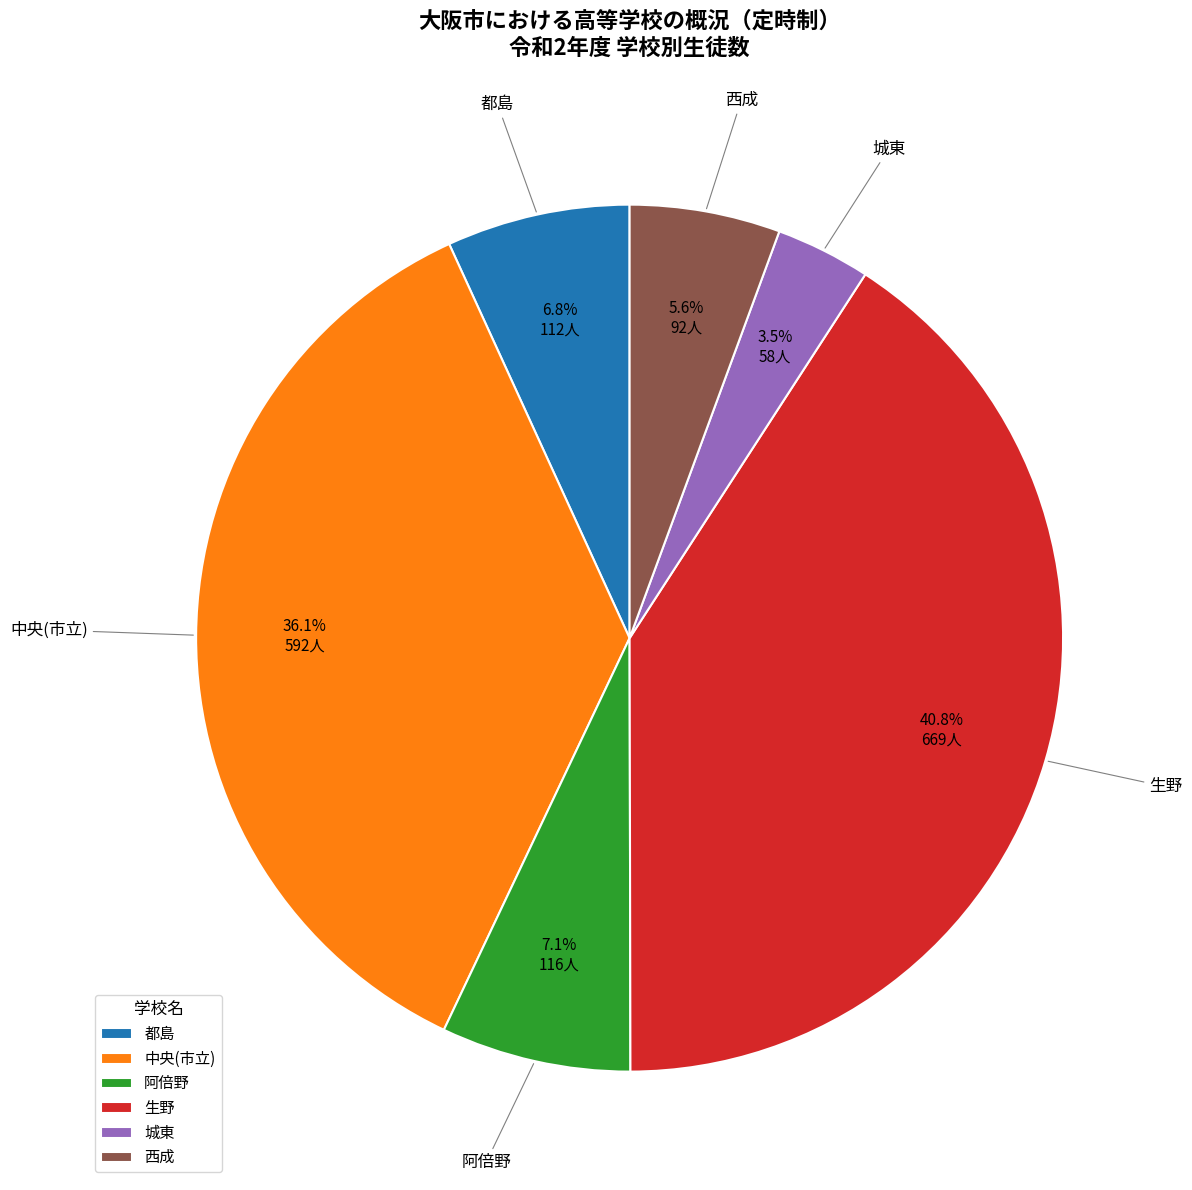

Do 都島 and 城東 together represent more than half of the pie?

No